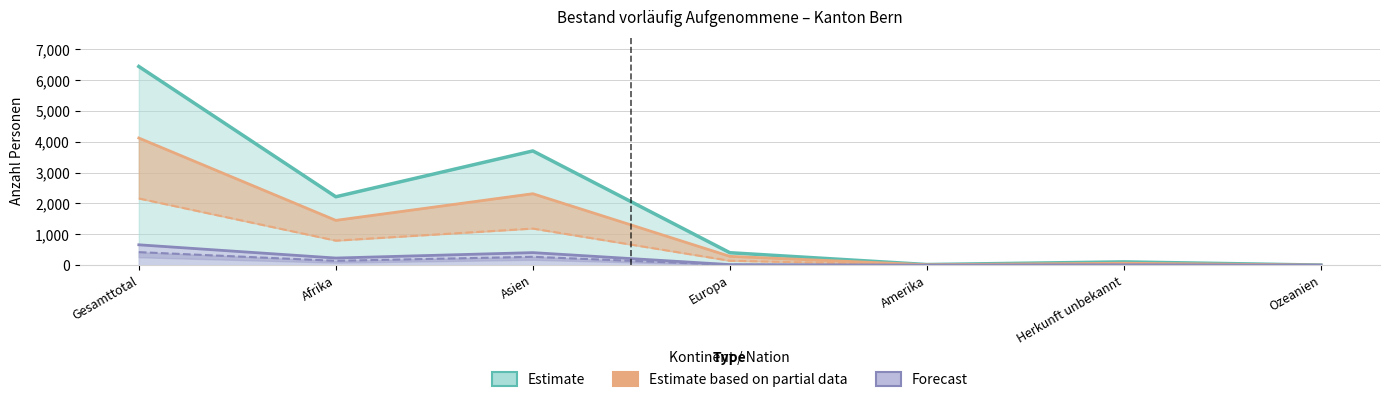

At how many categories does at least one series exceed 5364?

1